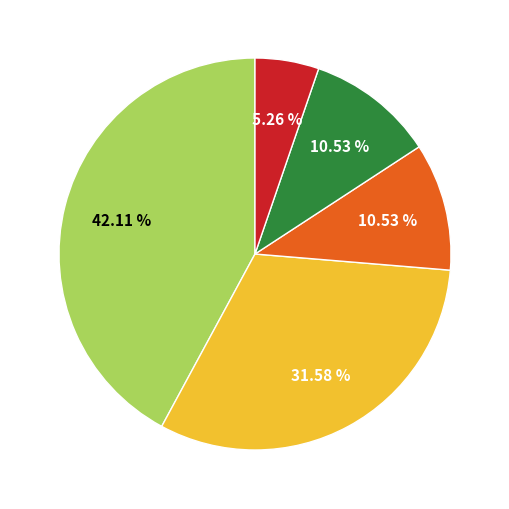

Is there any slice that represents more than half of the pie?

No